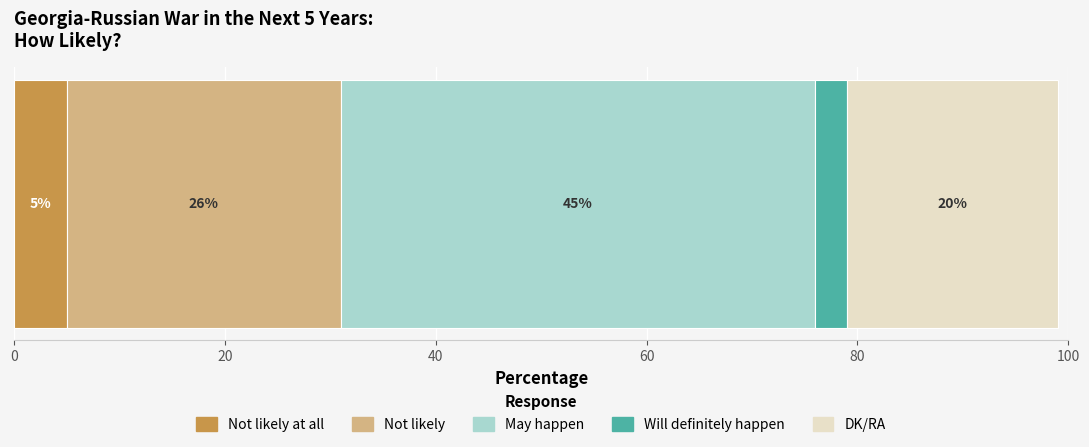

What is the label of the 4th bar from the left?

Will definitely happen